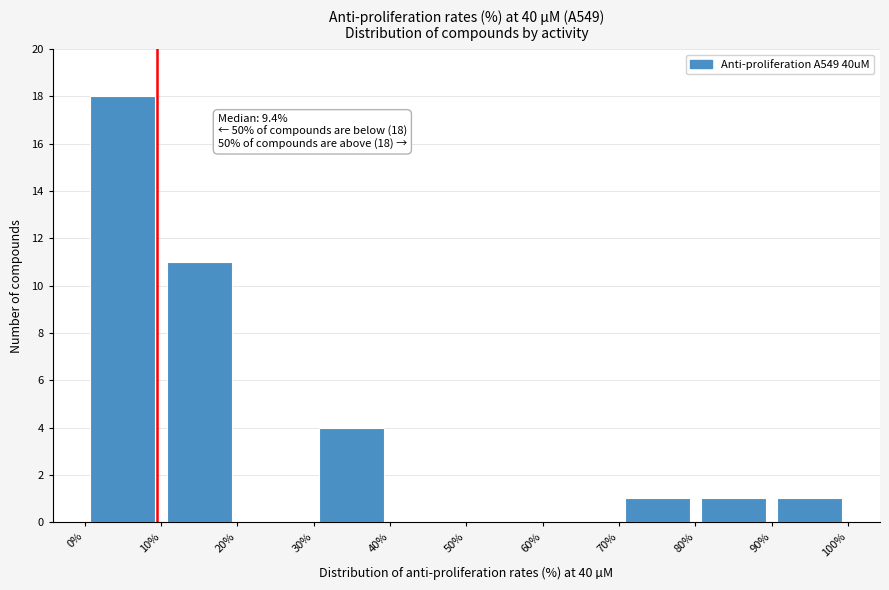

Over which range of the x-axis is the bar tallest?

0% to 10%